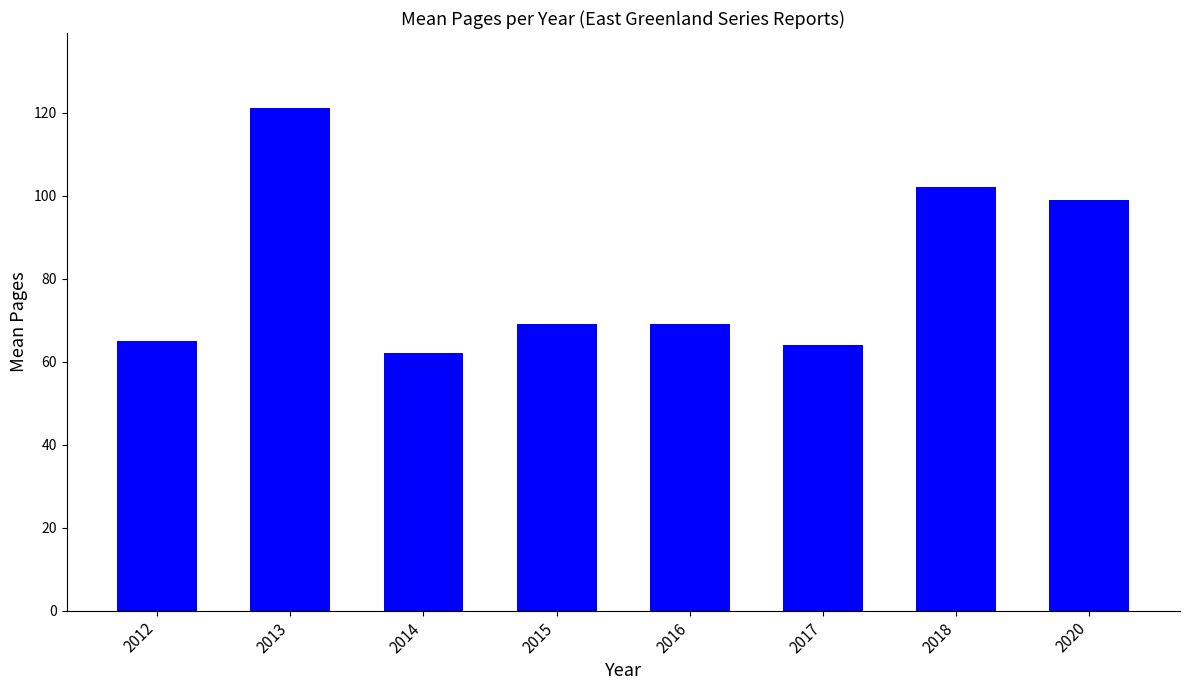

True or false: the data shows 101 at 2015.

False